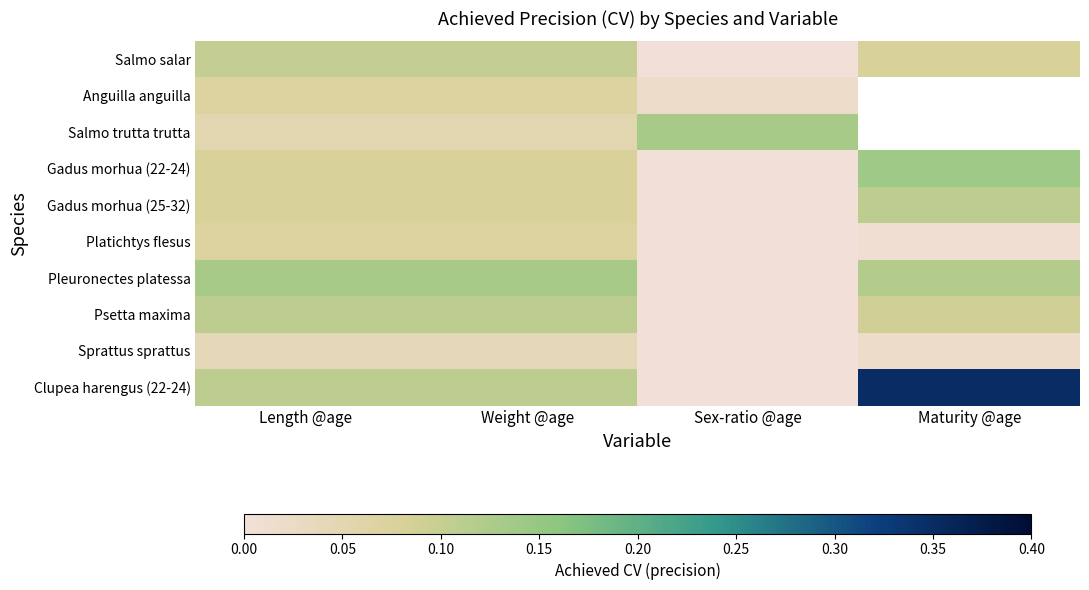

Is the value of Salmo trutta trutta at Weight @age greater than the value of Pleuronectes platessa at Length @age?

No